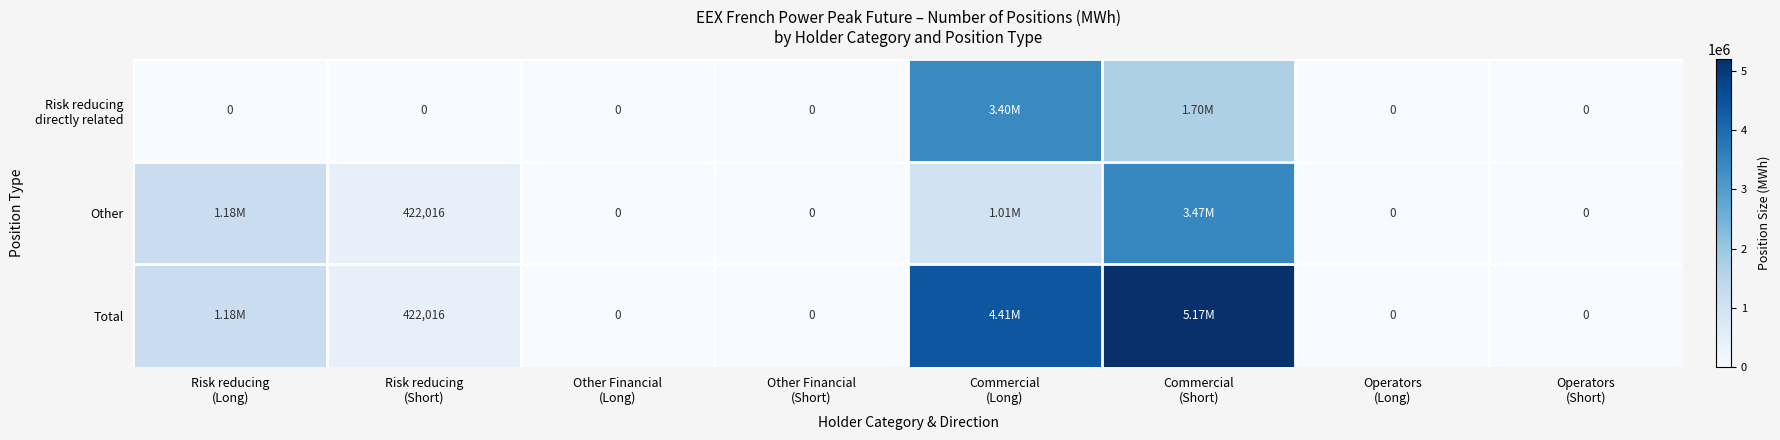

Which series has the largest range (max minus min)?

Total